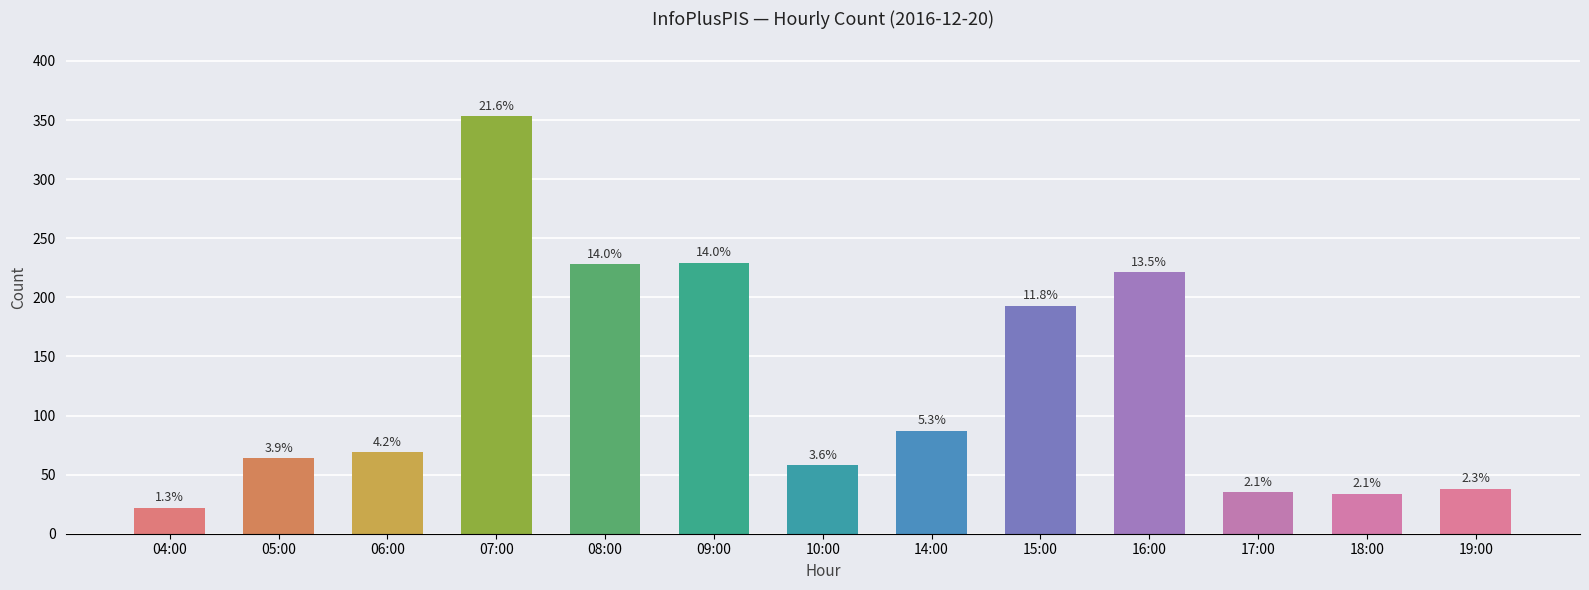

List the labels in order of value, smallest first.

04:00, 18:00, 17:00, 19:00, 10:00, 05:00, 06:00, 14:00, 15:00, 16:00, 08:00, 09:00, 07:00